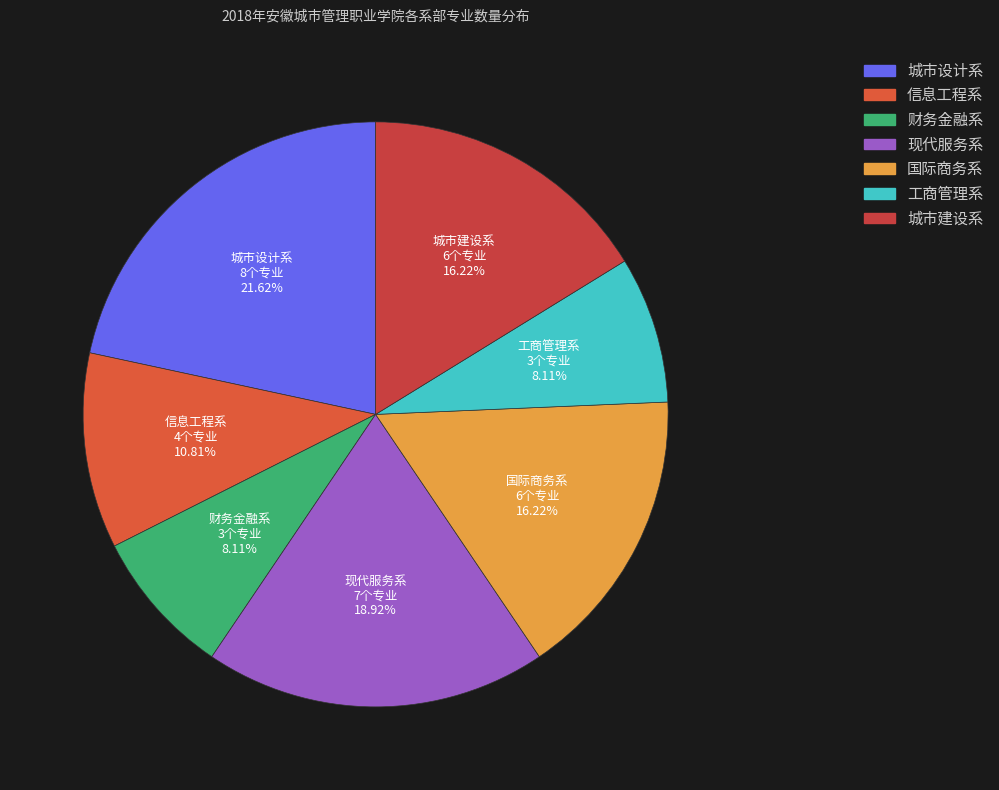

What is the largest slice in the pie chart?

城市设计系